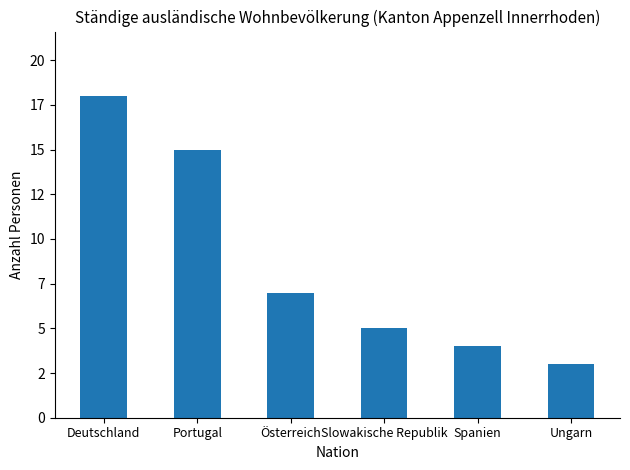

Does the chart contain any negative values?

No